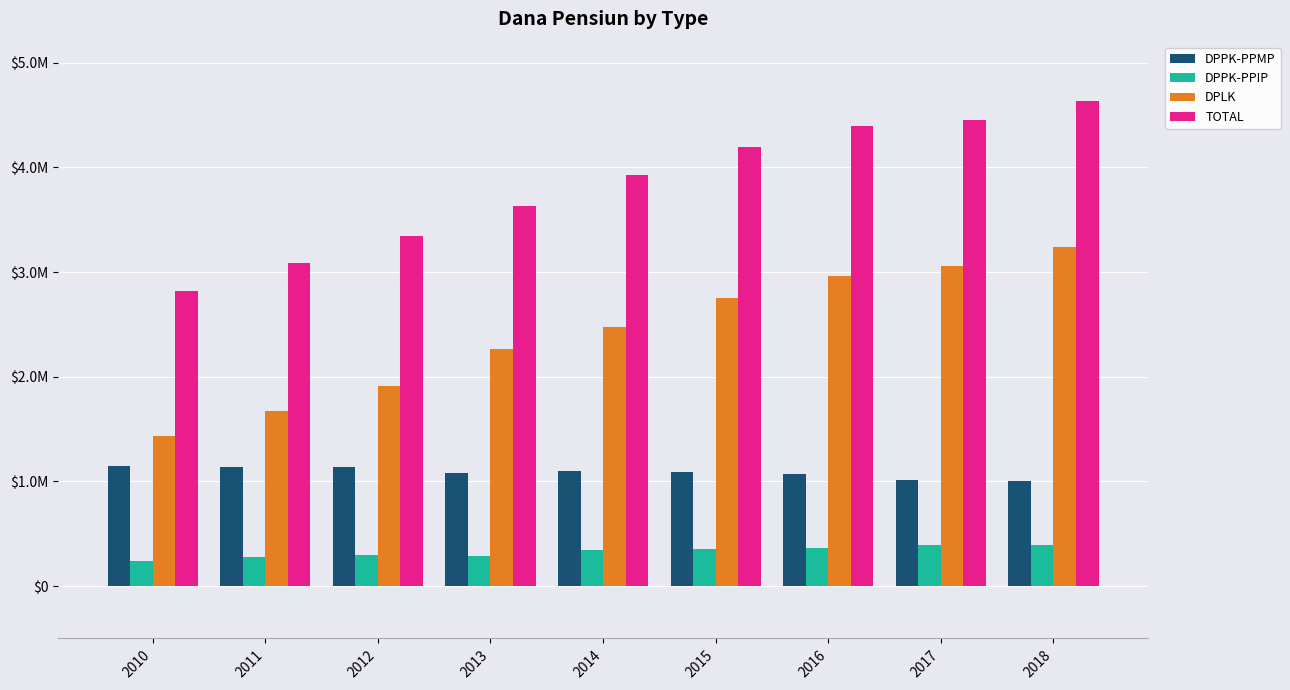

The TOTAL series shows 1417600 at 2012. True or false?

False